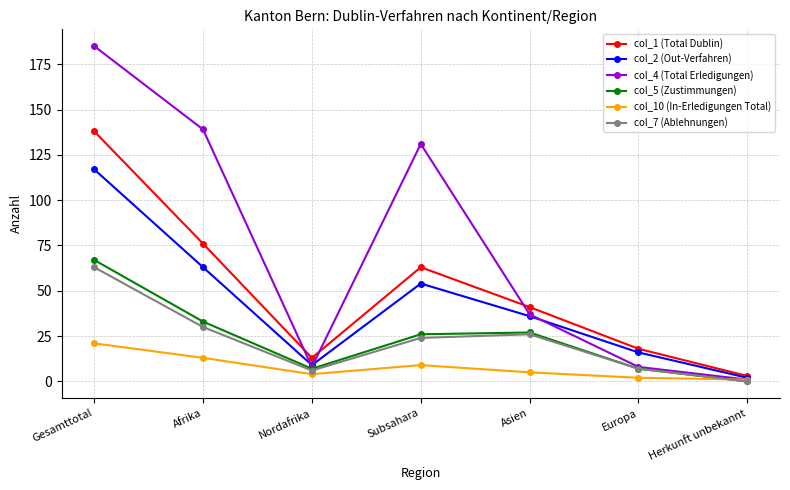

What is the difference between the maximum and second lowest values in the col_1 (Total Dublin) series?

125